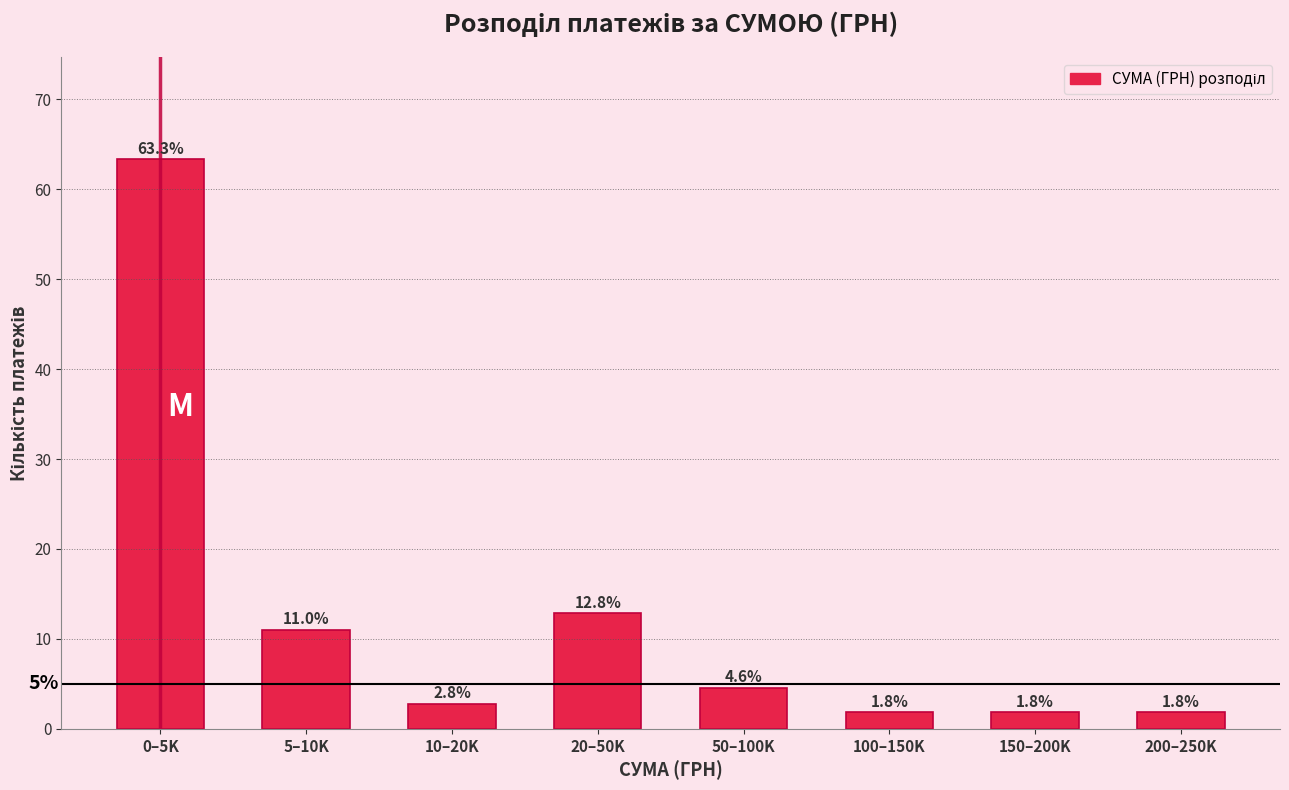

Reading left to right, extract all data points from this chart.

63.3	11.0	2.8	12.8	4.6	1.8	1.8	1.8